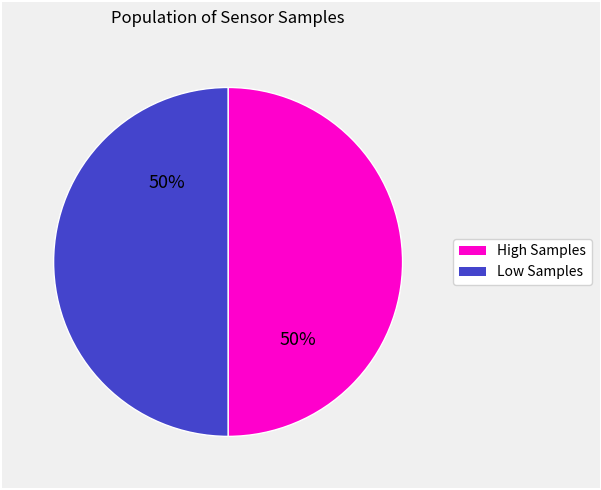

How many slices are in this pie chart?

2